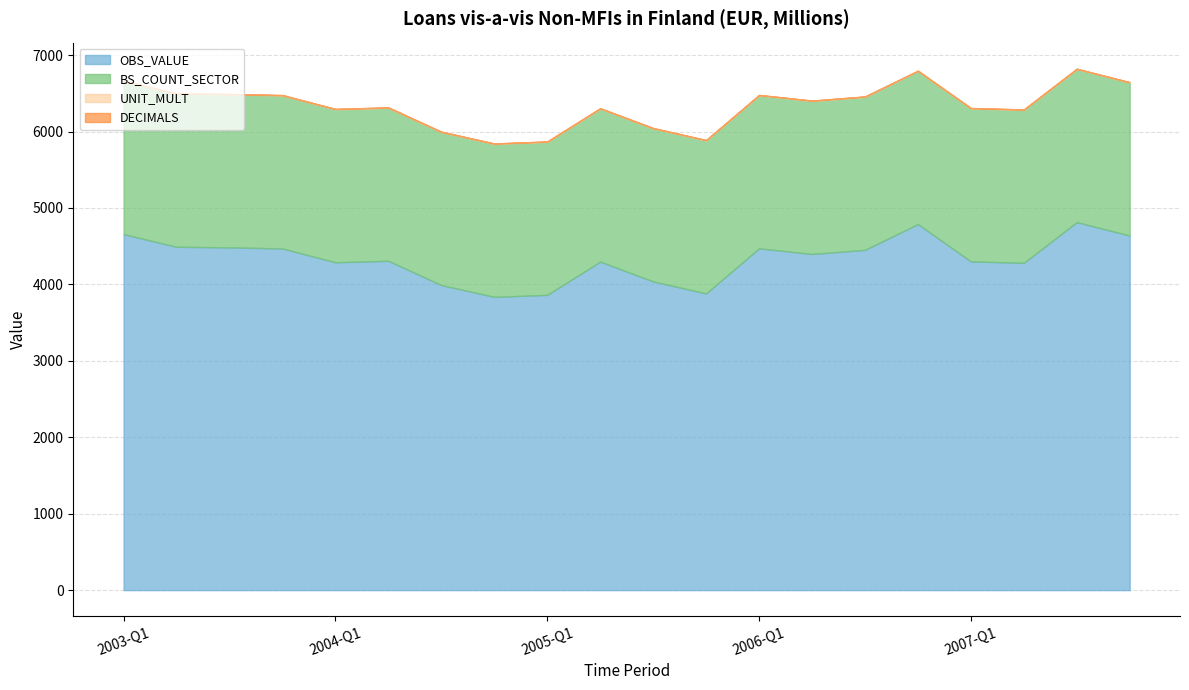

List the series in order of their peak value, lowest first.

DECIMALS_scaled, UNIT_MULT_scaled, BS_COUNT_SECTOR_scaled, OBS_VALUE